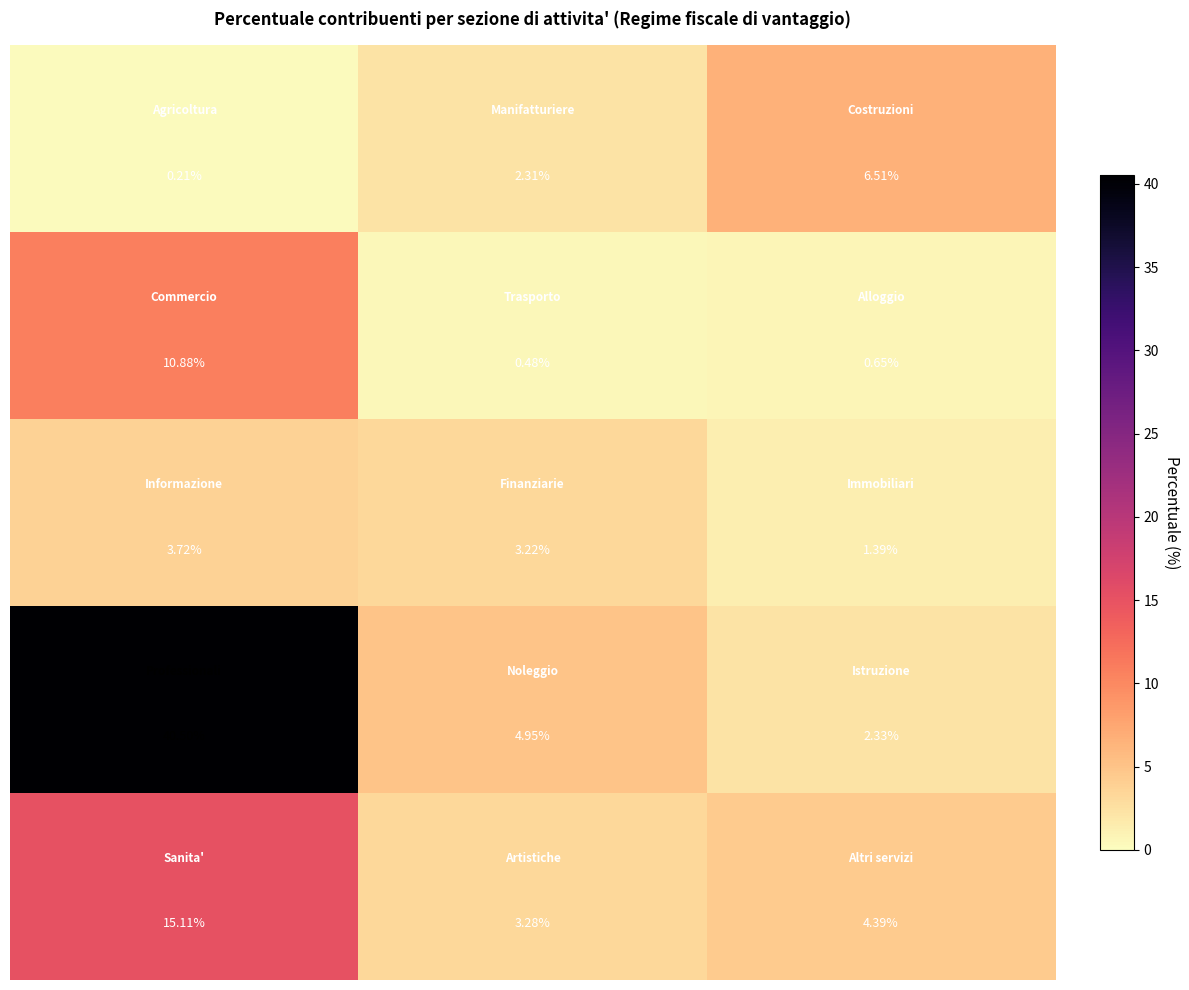

What is the greatest value displayed?

40.5